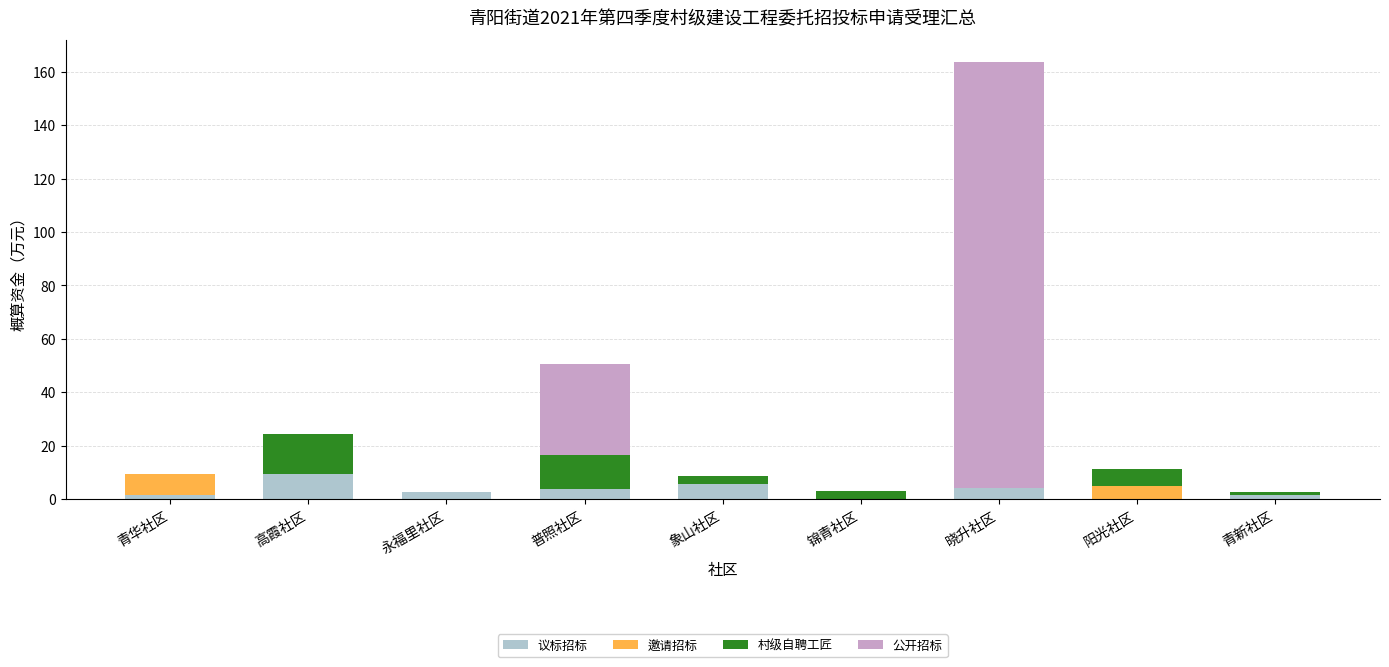

Are the bars horizontal?

No